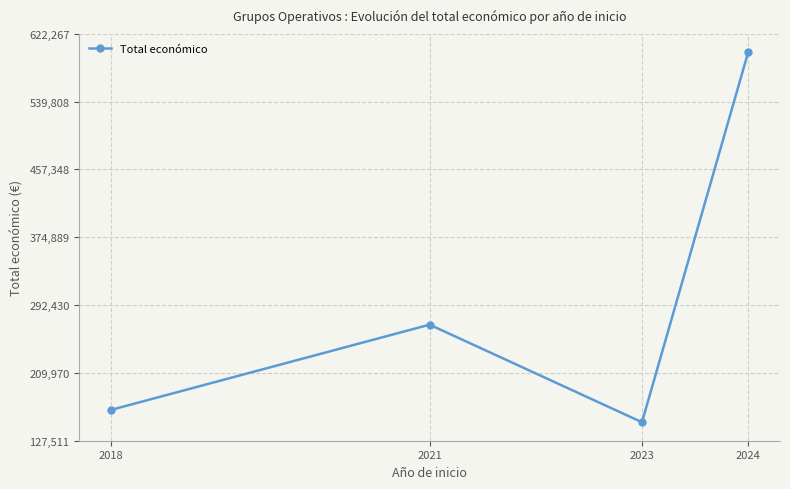

True or false: there are more than 1 points higher than both neighbors.

False